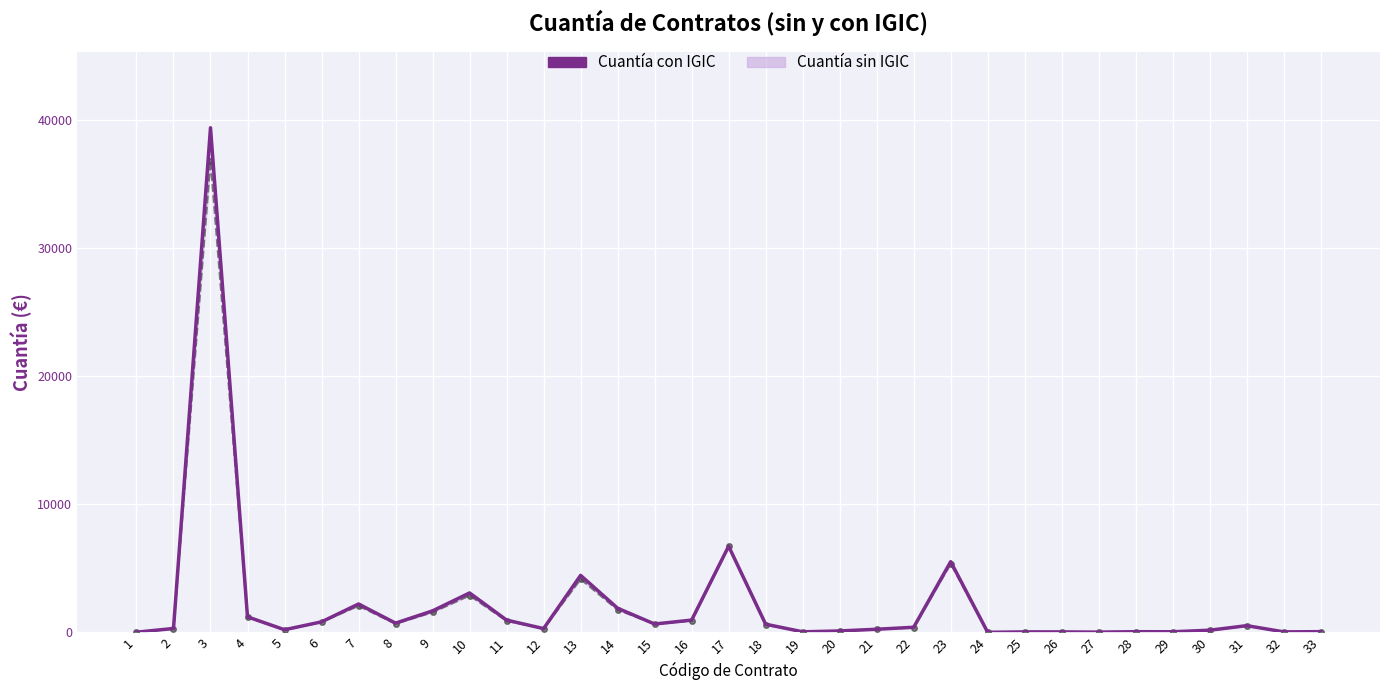

Where does the data first go above 403?

3